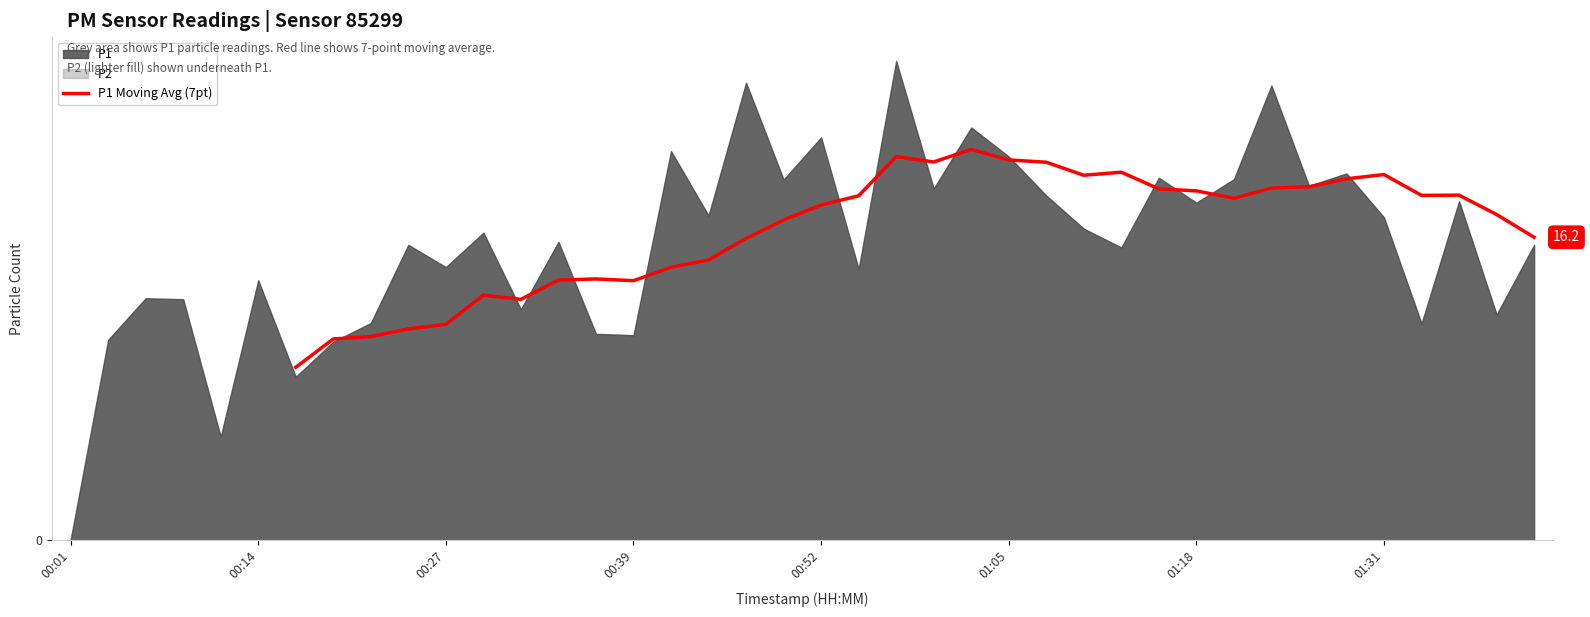

Where is the first local minimum?

12